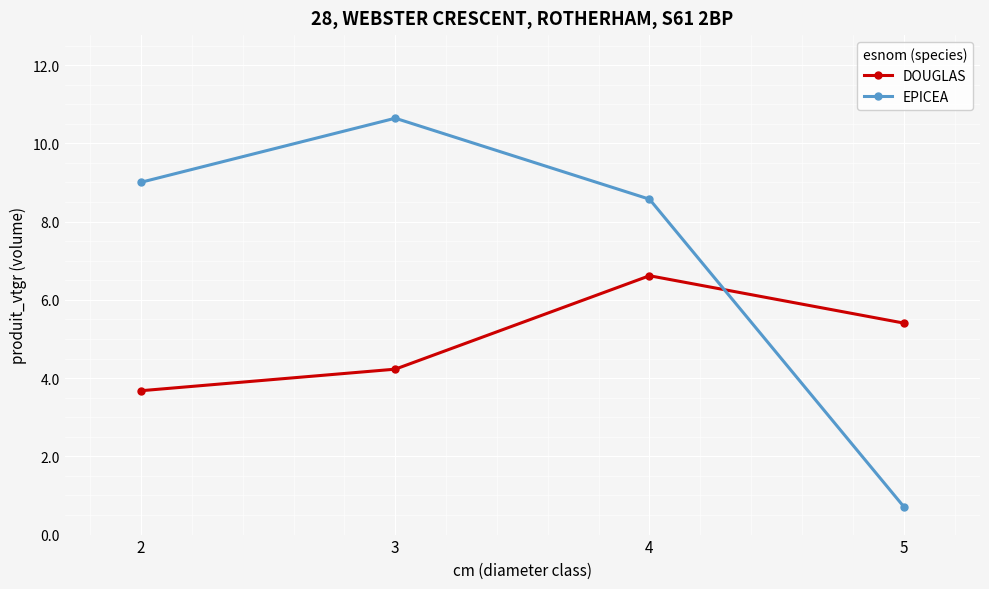

Reading right to left, transcribe all the data shown in this chart.

DOUGLAS: 5=5.4	4=6.6	3=4.2	2=3.7
EPICEA: 5=0.7	4=8.6	3=10.6	2=9.0